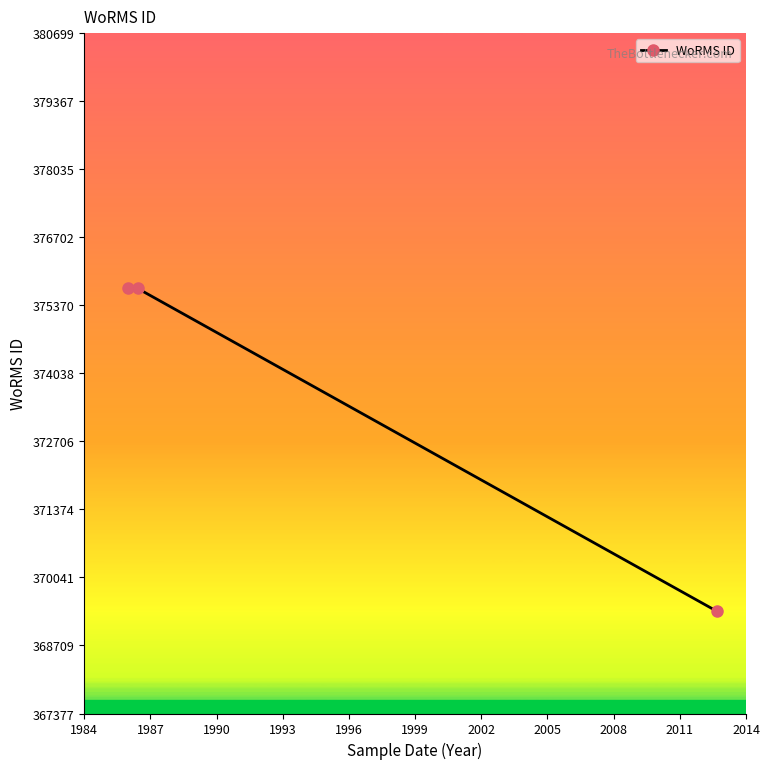

What is the sum of all values?

1120775